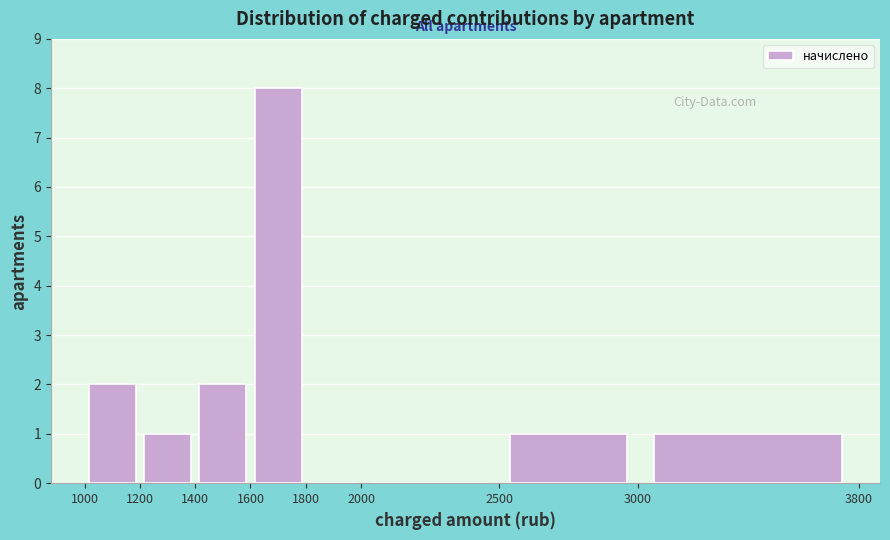

How tall is the bar that spans 1000 to 1200 on the x-axis? The values are not printed on the chart, so give them approximately, as read against the axis.

2